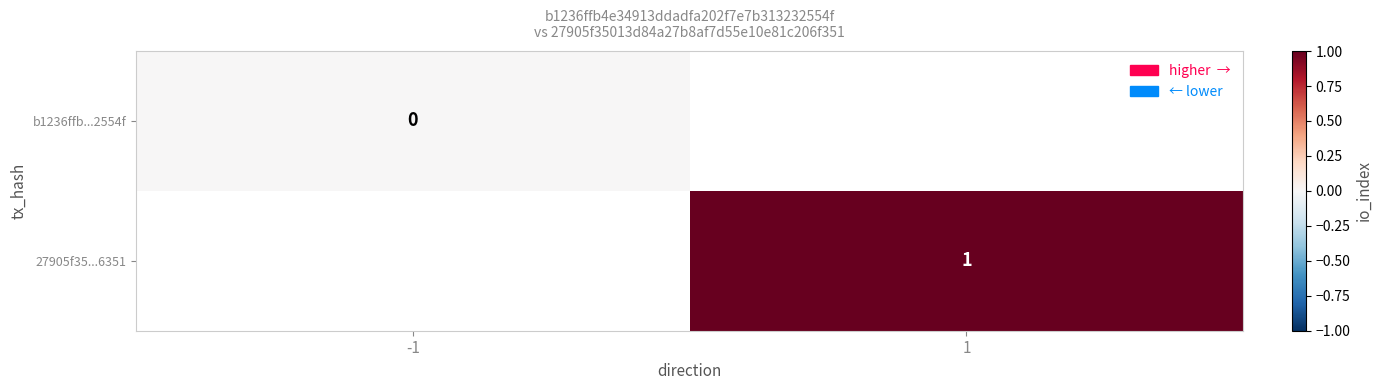

Is the value of b1236ffb...2554f at -1 greater than the value of 27905f35...6351 at 1?

No